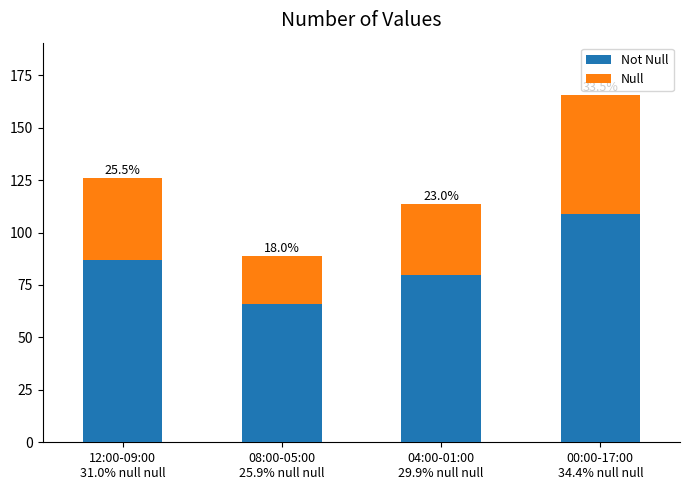

Does the chart contain stacked bars?

Yes